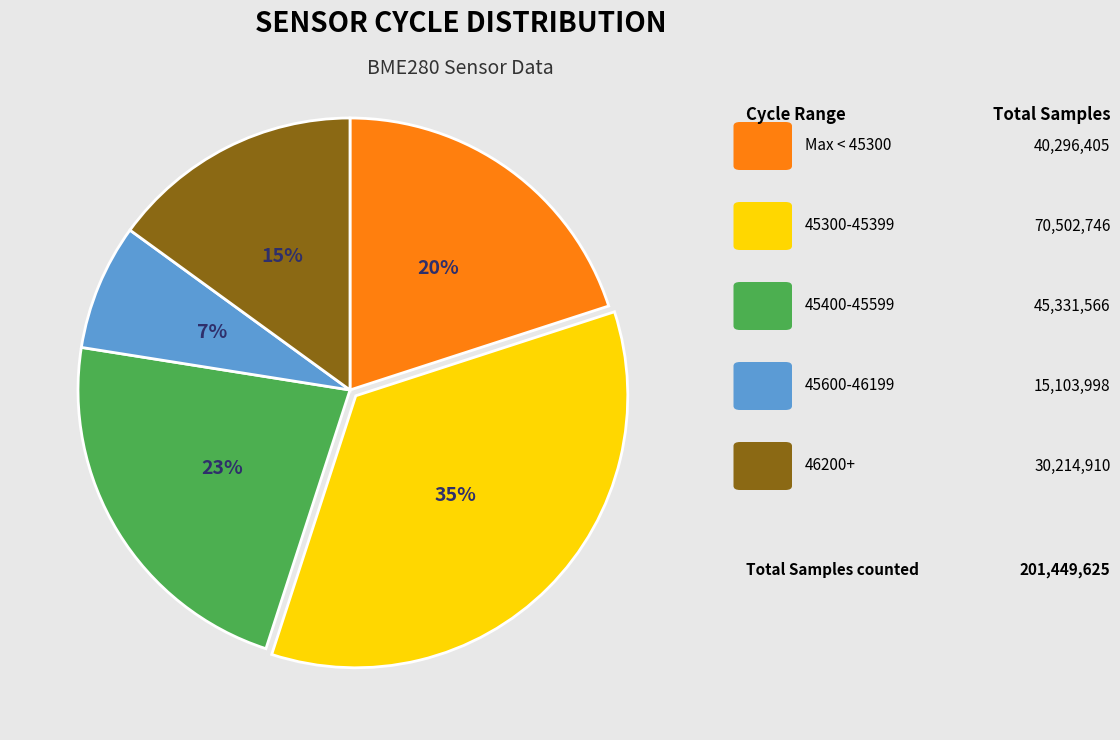

To the nearest percent, what is the difference between the largest and smallest slice percentages?

28%